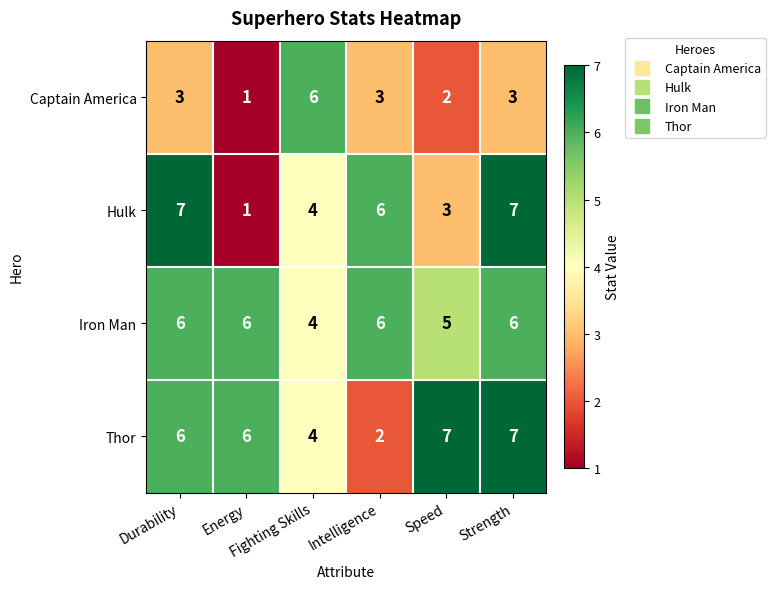

What is the sum of all Hulk values?

28